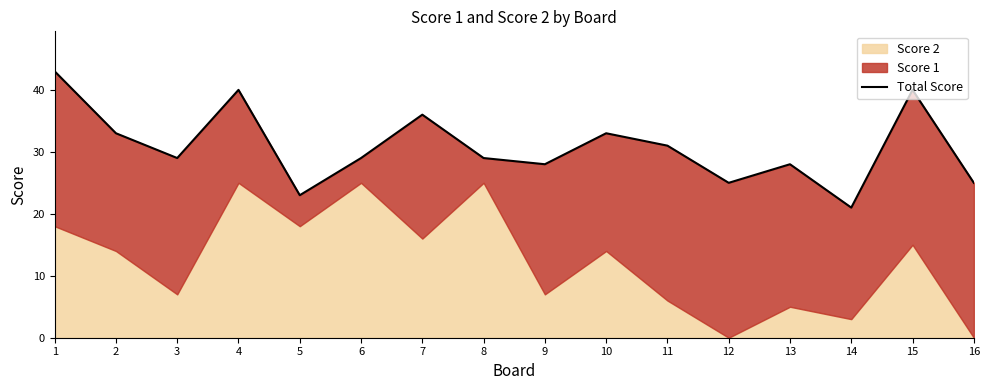

What is the average value?

31